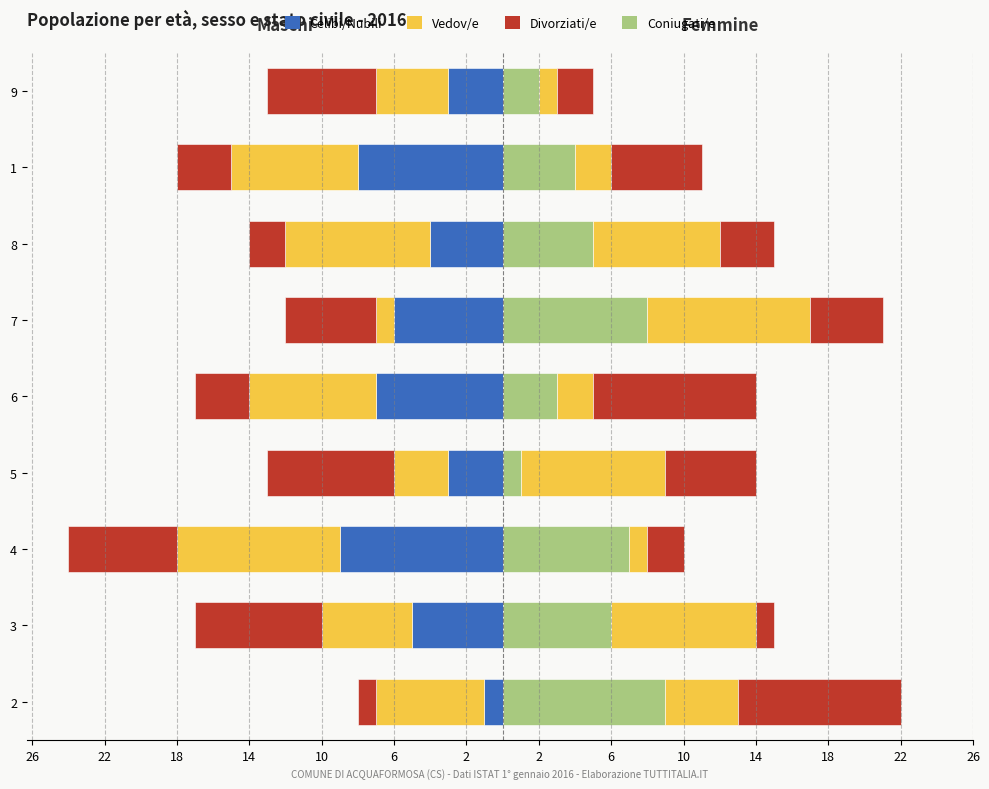

What is the average value of the Vedov/e series?

-6